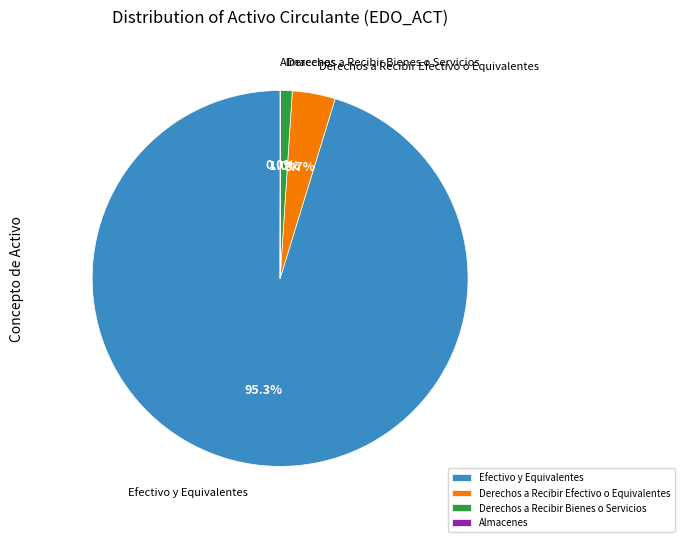

Do Derechos a Recibir Bienes o Servicios and Derechos a Recibir Efectivo o Equivalentes together represent more than half of the pie?

No